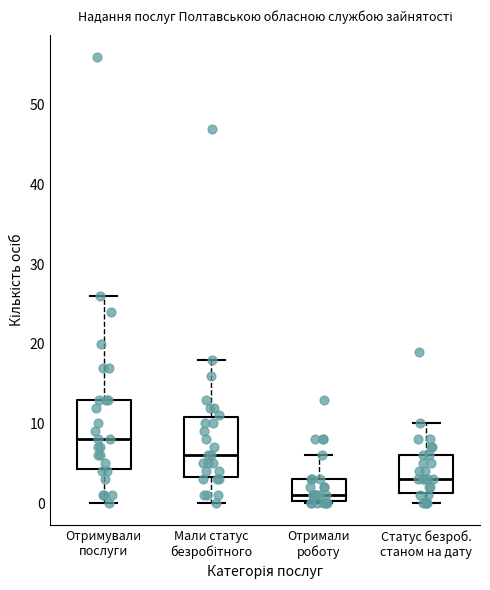

Which box is the tallest, from its lower edge to its upper edge?

Отримували послуги